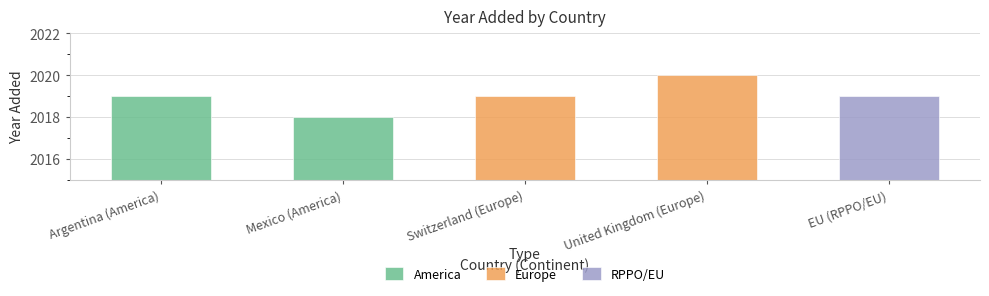

What is the value of the America bar at the 2nd from the left?

2018